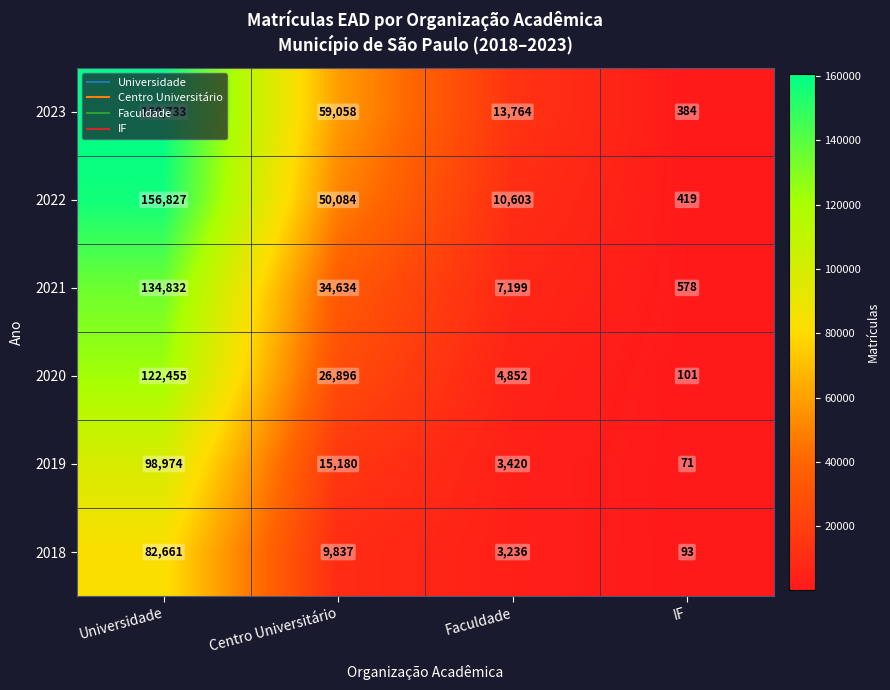

How many data points does each series have?

4